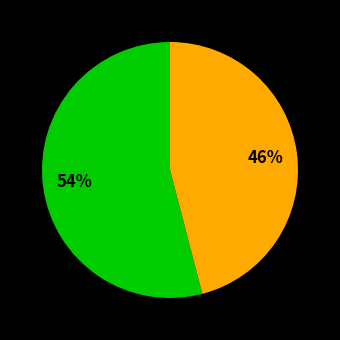

Does any single category account for the majority?

Yes